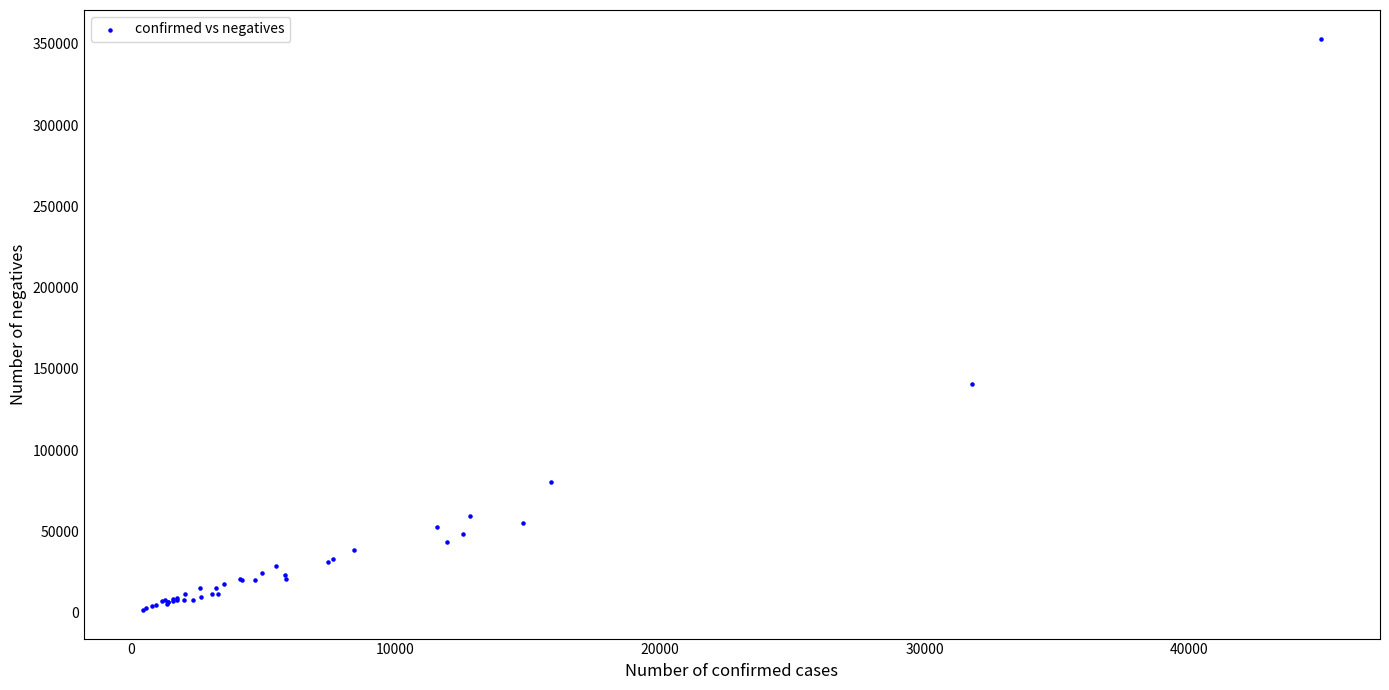

What Y value in the scatter plot is closest to 177499?

140536